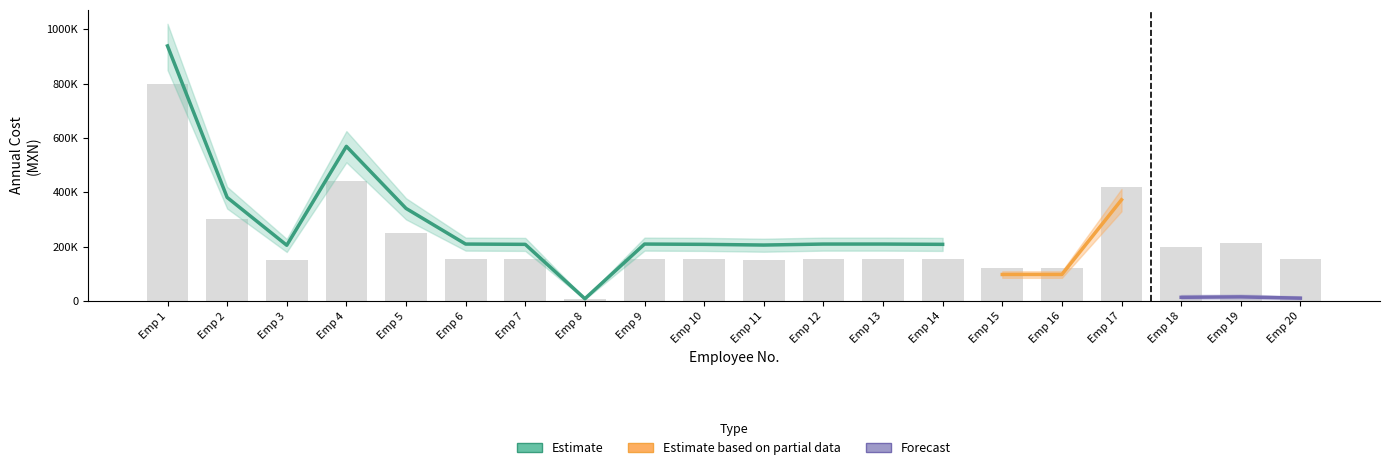

Which has a higher value, 4 or 9?

4